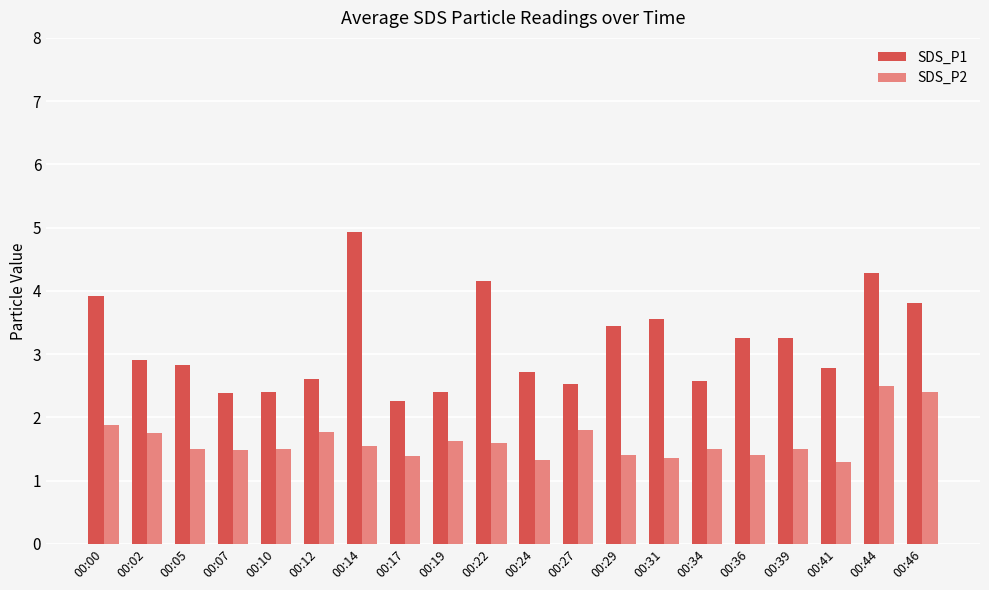

What value does the SDS_P2 series have at 00:19?

1.6